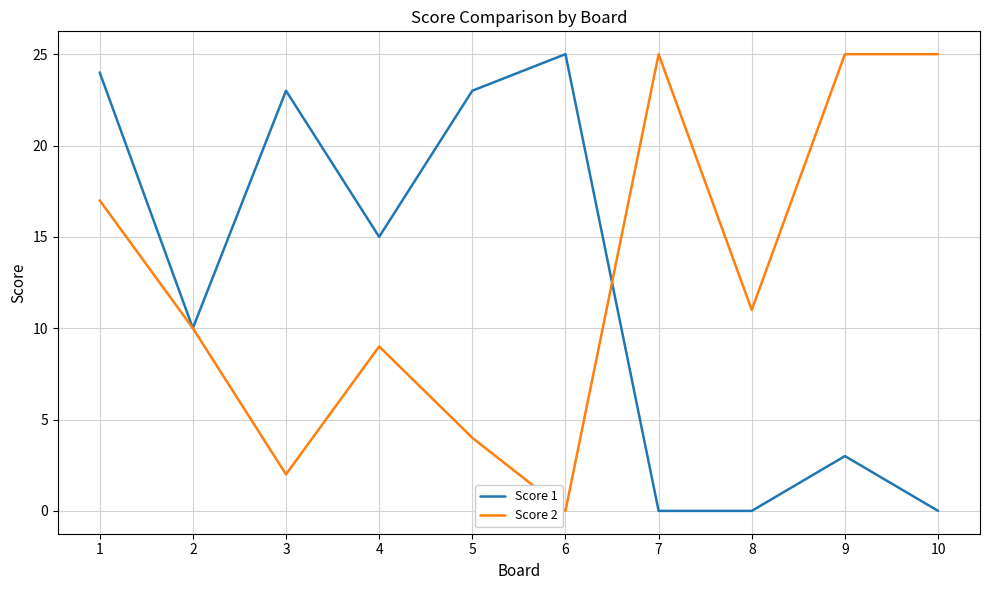

Reading right to left, extract all data points from this chart.

Score 1: 0	3	0	0	25	23	15	23	10	24
Score 2: 25	25	11	25	0	4	9	2	10	17